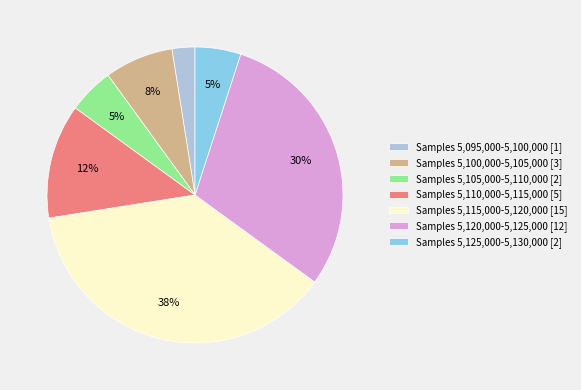

How many segments does this pie chart have?

7